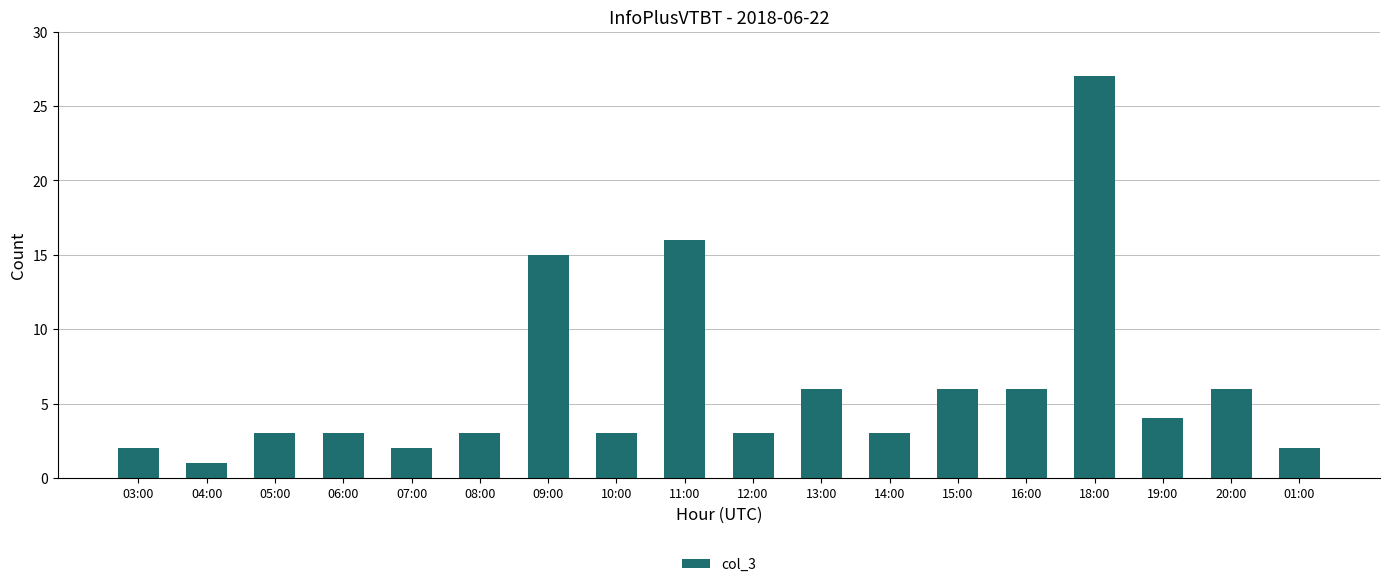

What is the change in value from 09:00 to 19:00?

-11